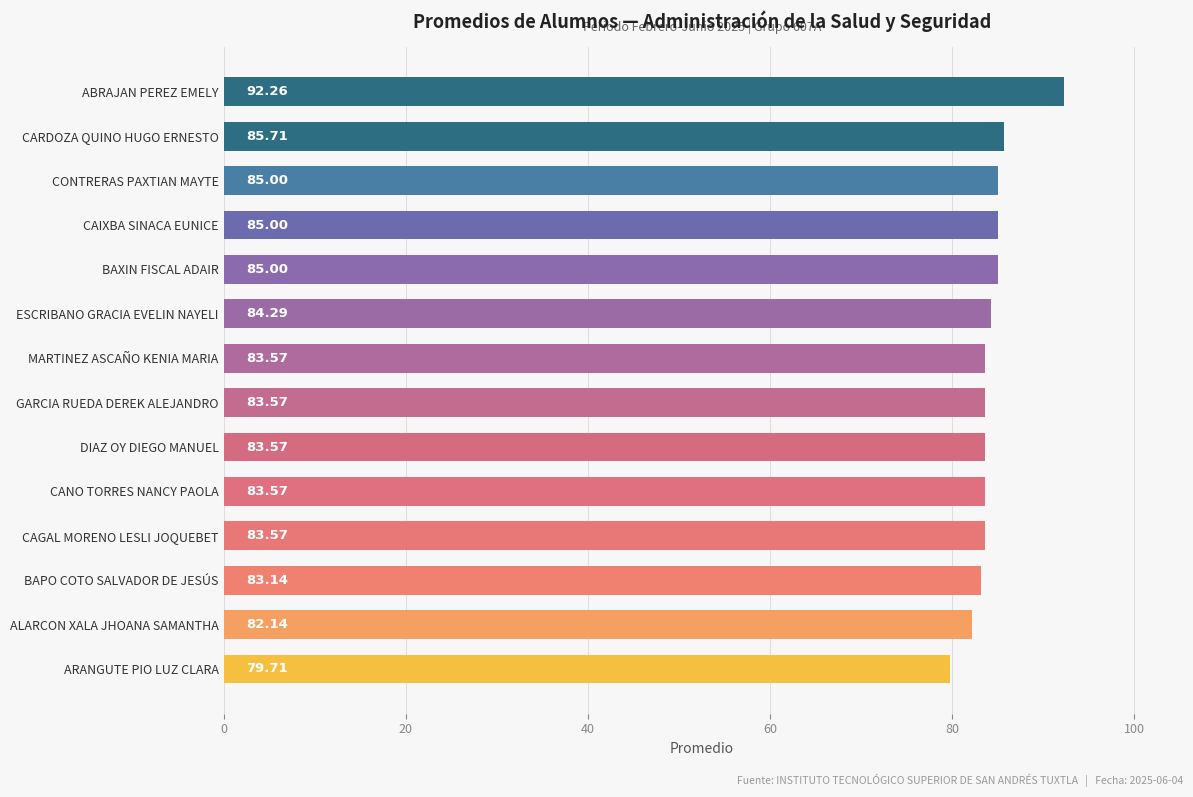

Is it true that the value at MARTINEZ ASCAÑO KENIA MARIA is 131.7?

False